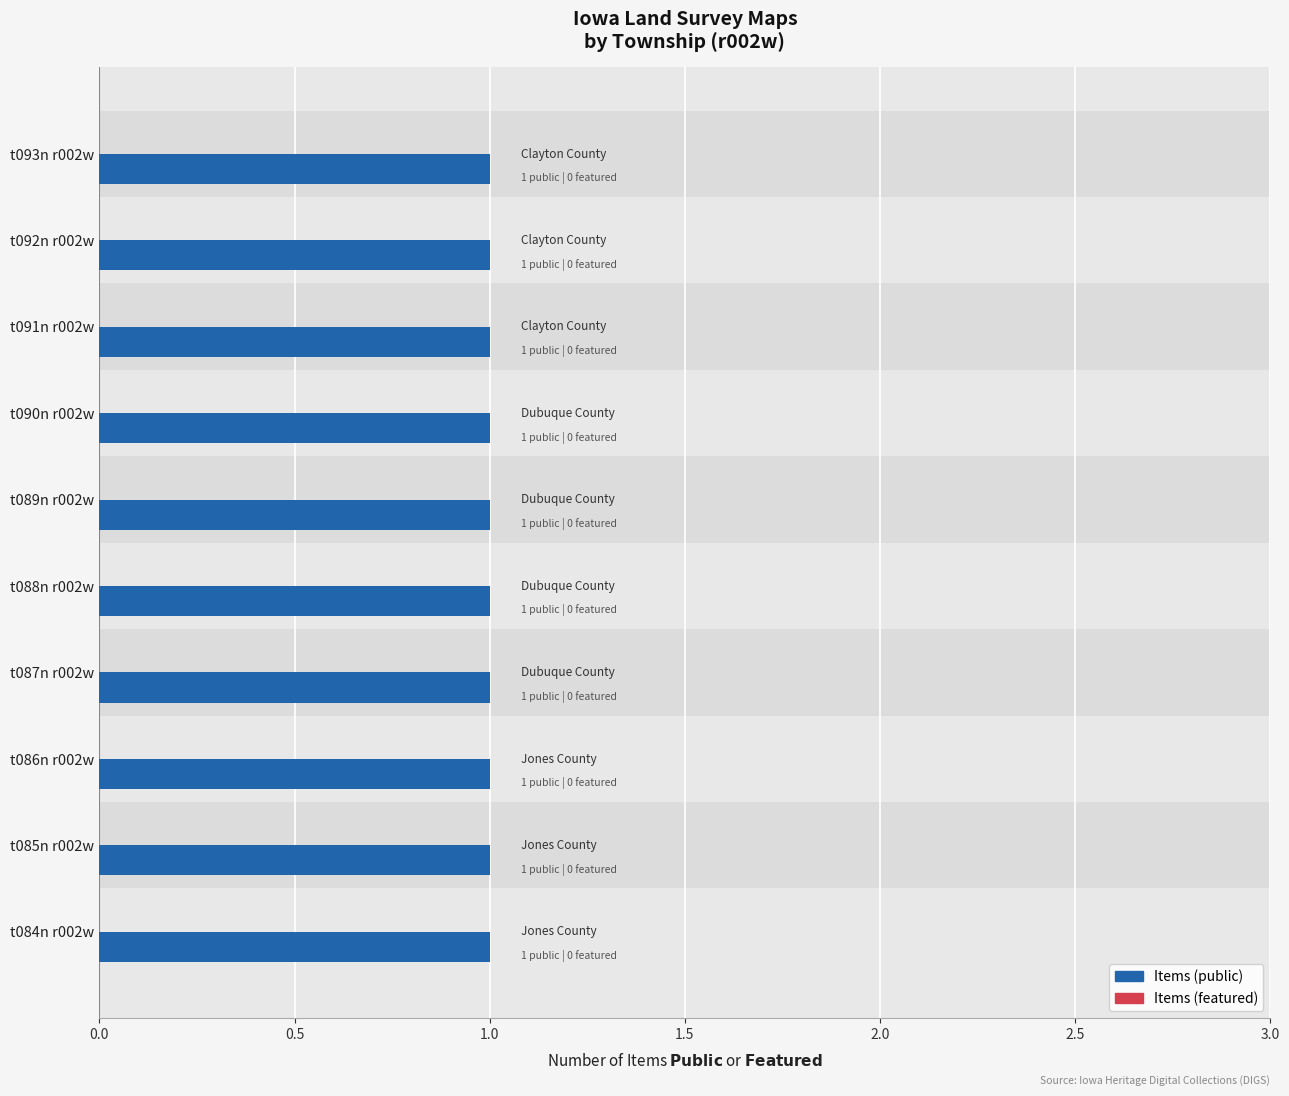

Where is Items (public) nearest to the value 1?

t093n r002w